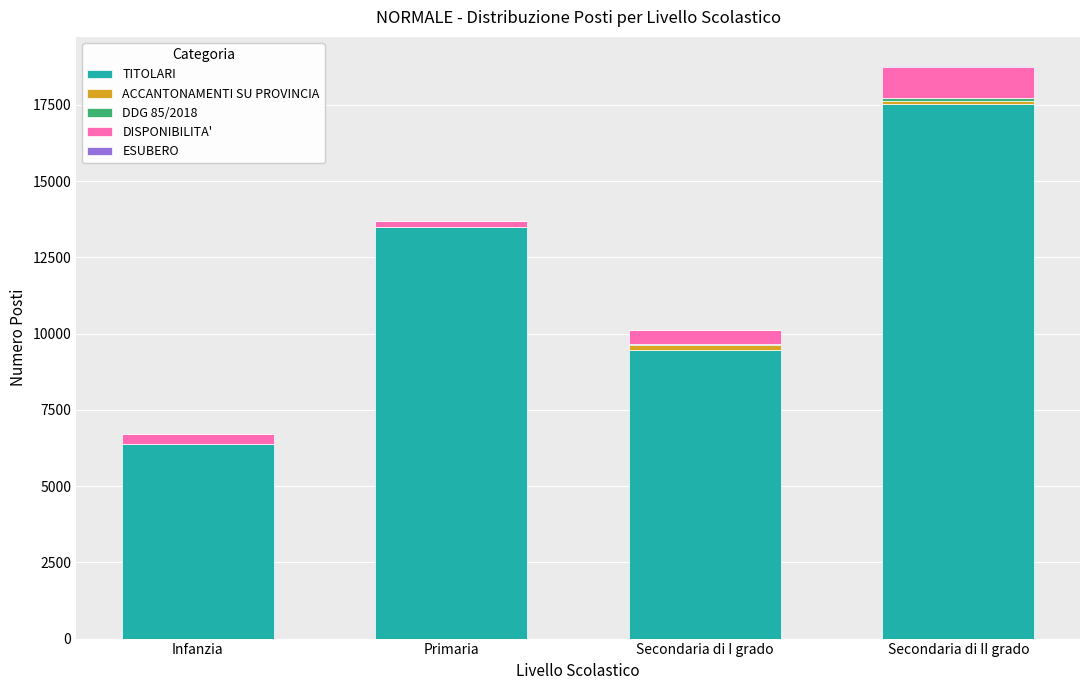

Which category has the highest value in the TITOLARI series?

Secondaria di II grado